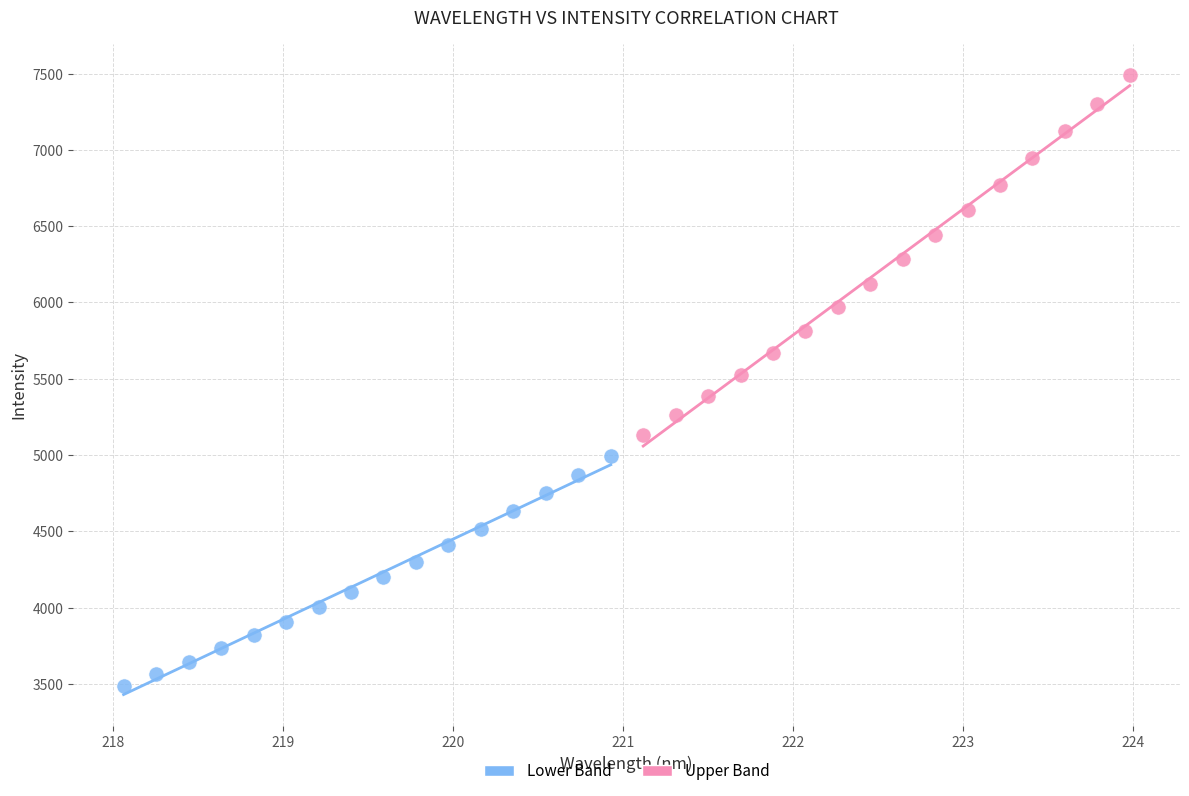

Which series contains the highest Y value?

Upper Band